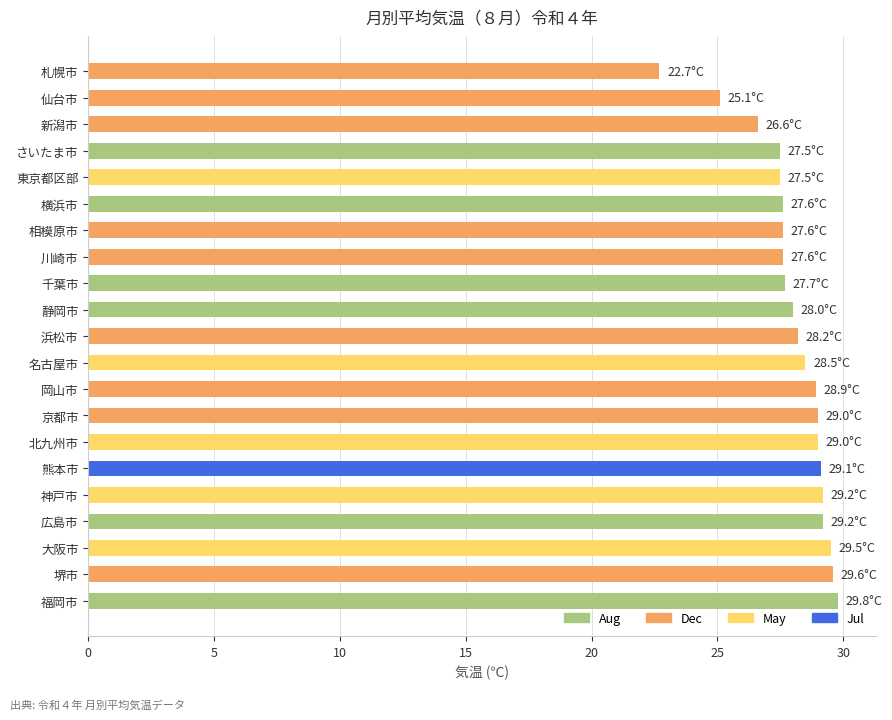

How many bars are there in total?

21